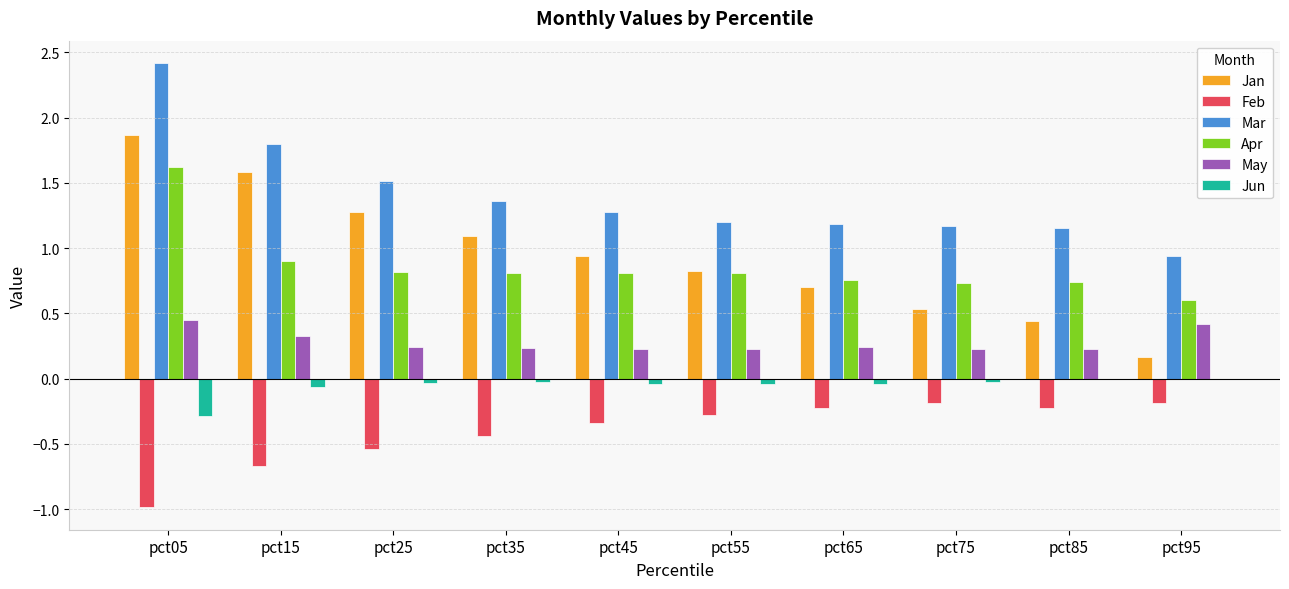

Are the bars grouped side by side (vs. stacked)?

Yes